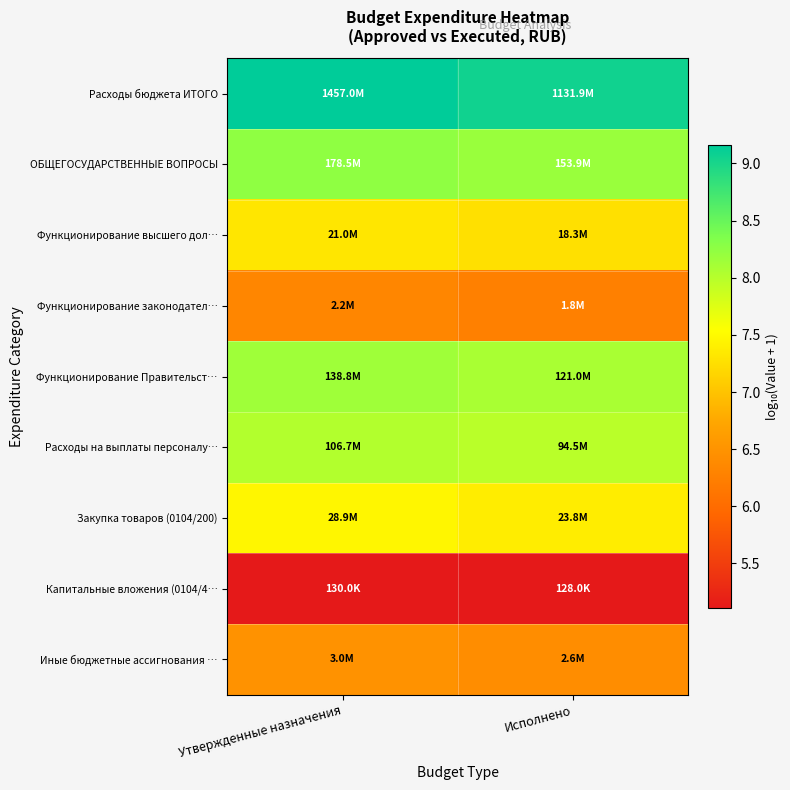

At Исполнено, list the series in order from smallest to largest.

Капитальные вложения (0104/4…, Функционирование законодател…, Иные бюджетные ассигнования …, Функционирование высшего дол…, Закупка товаров (0104/200), Расходы на выплаты персоналу…, Функционирование Правительст…, ОБЩЕГОСУДАРСТВЕННЫЕ ВОПРОСЫ, Расходы бюджета ИТОГО